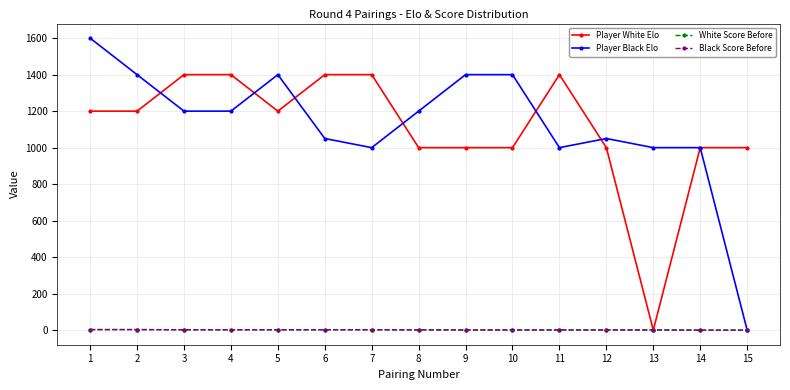

Which series has the largest range (max minus min)?

Player Black Elo